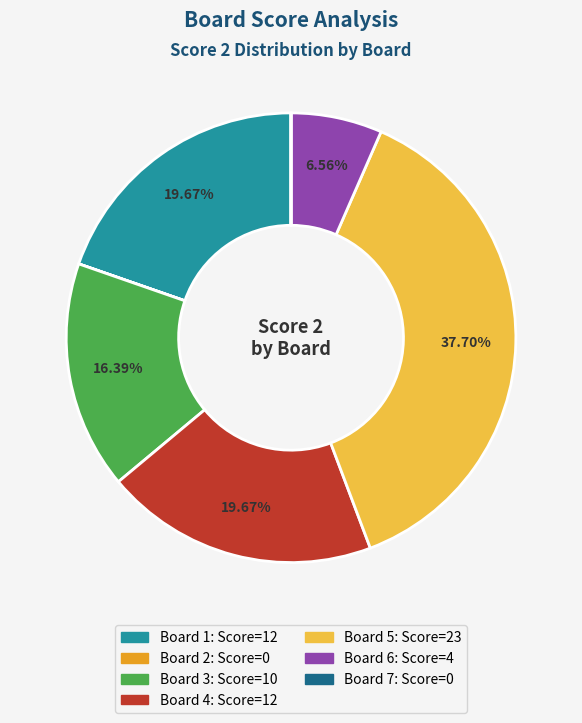

Approximately how many times larger is the value at Board 4 compared to Board 6?

3.0